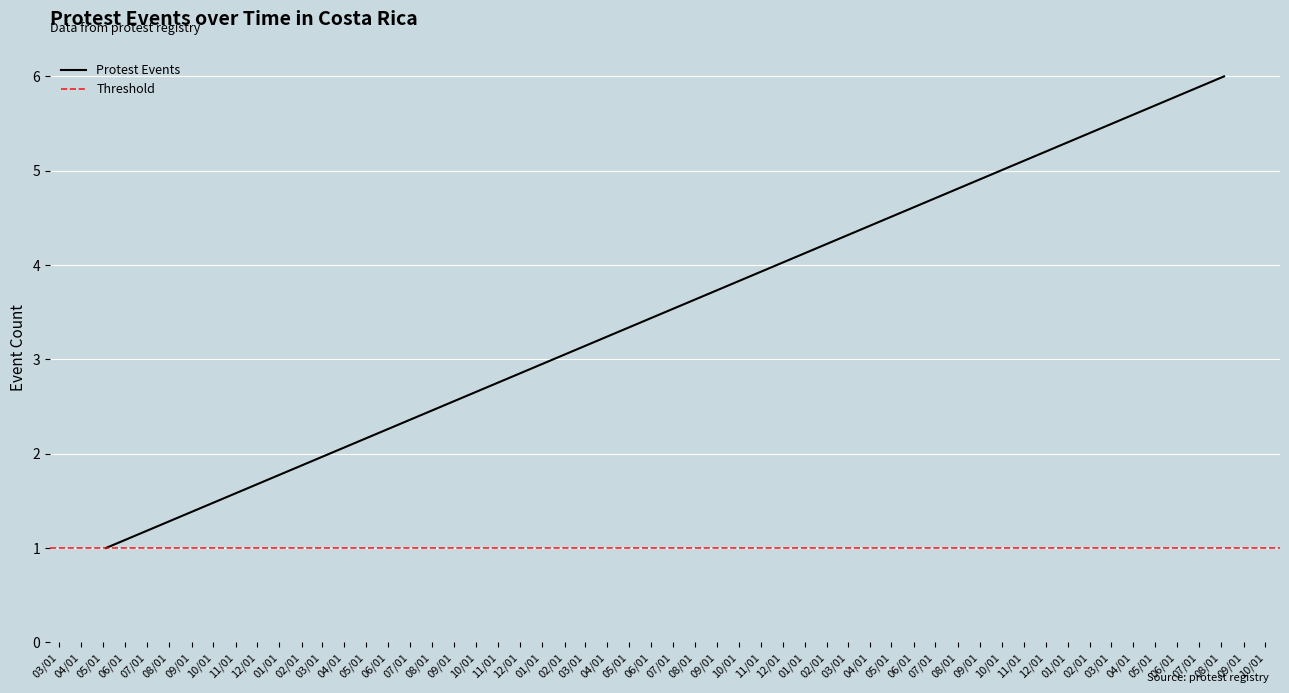

What is the maximum value shown in the chart?

6